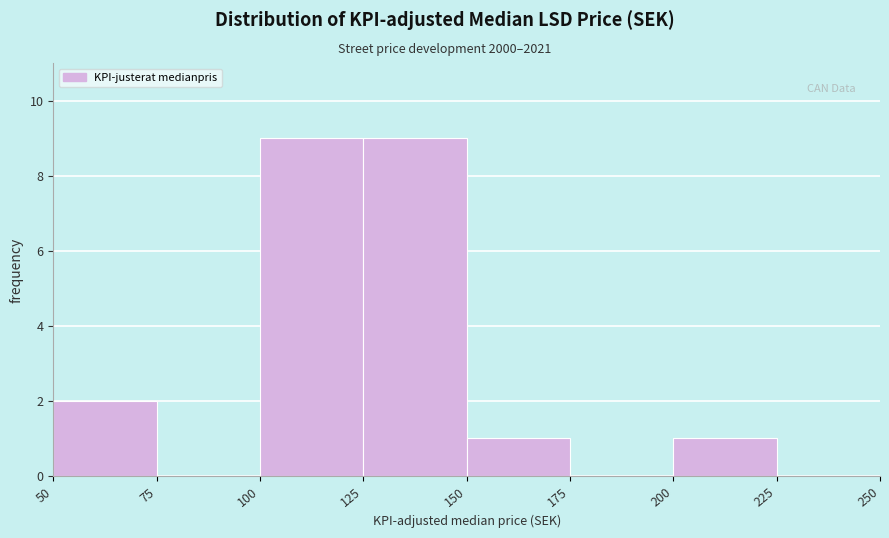

Reading left to right, list every bar in this chart as the range it spans on the x-axis followed by its height. The values are not printed on the chart, so give them approximately, as read against the axis.

50 to 75: 2
75 to 100: 0
100 to 125: 9
125 to 150: 9
150 to 175: 1
175 to 200: 0
200 to 225: 1
225 to 250: 0